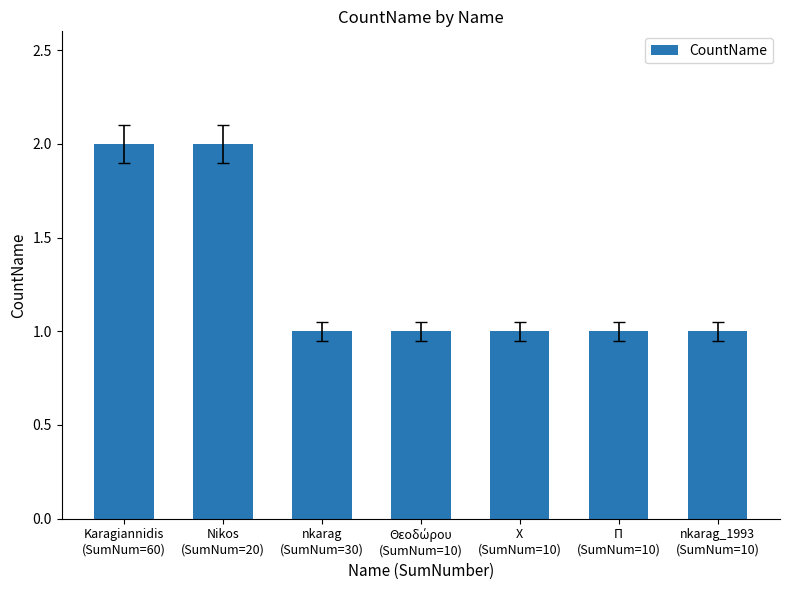

Reading left to right, list all the values displayed in this chart.

2	2	1	1	1	1	1